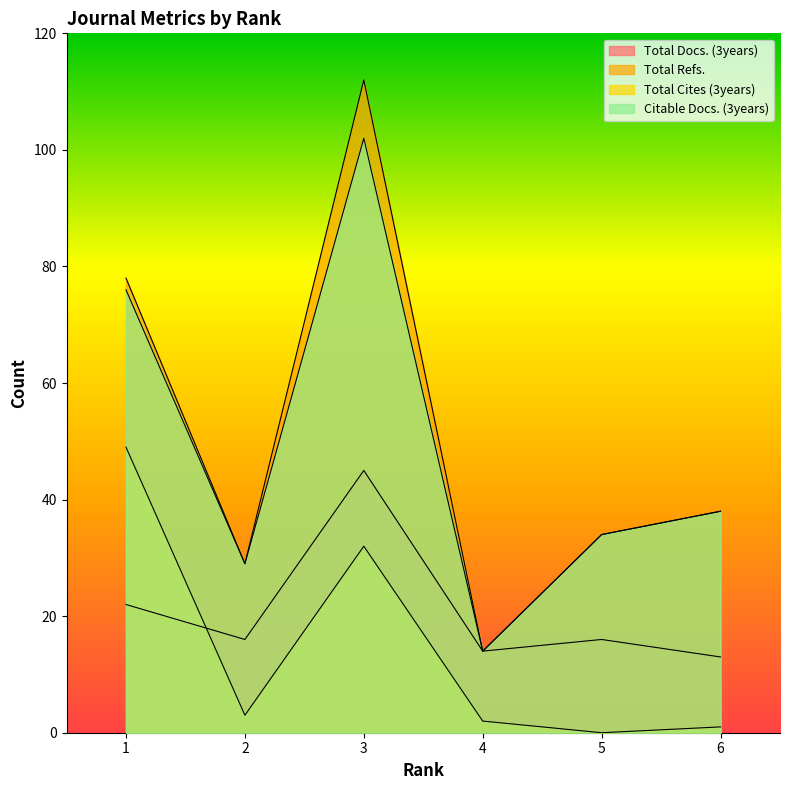

Is it true that Total Refs. equals 13 at 2?

False